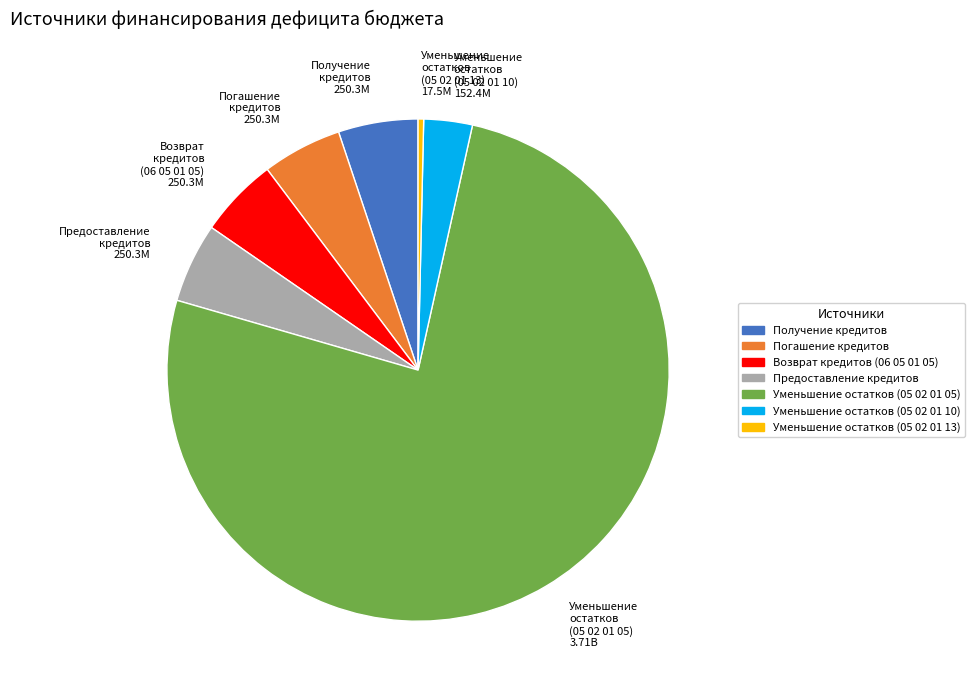

Does any single category account for the majority?

Yes